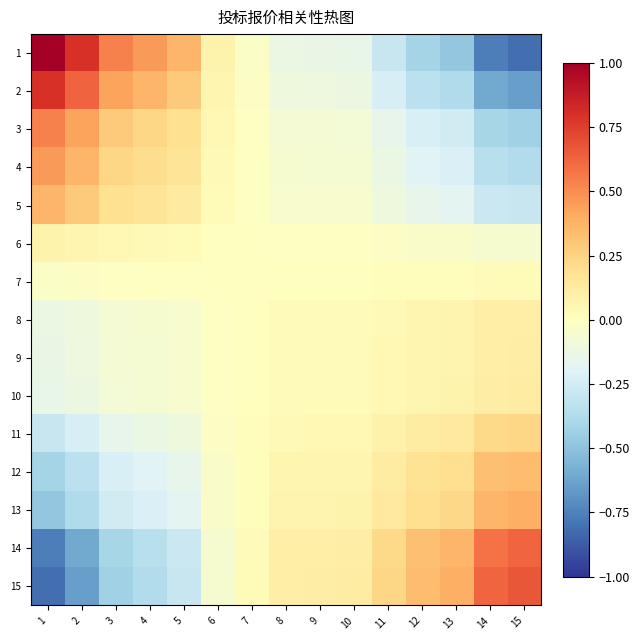

At how many categories does at least one series exceed 0?

15